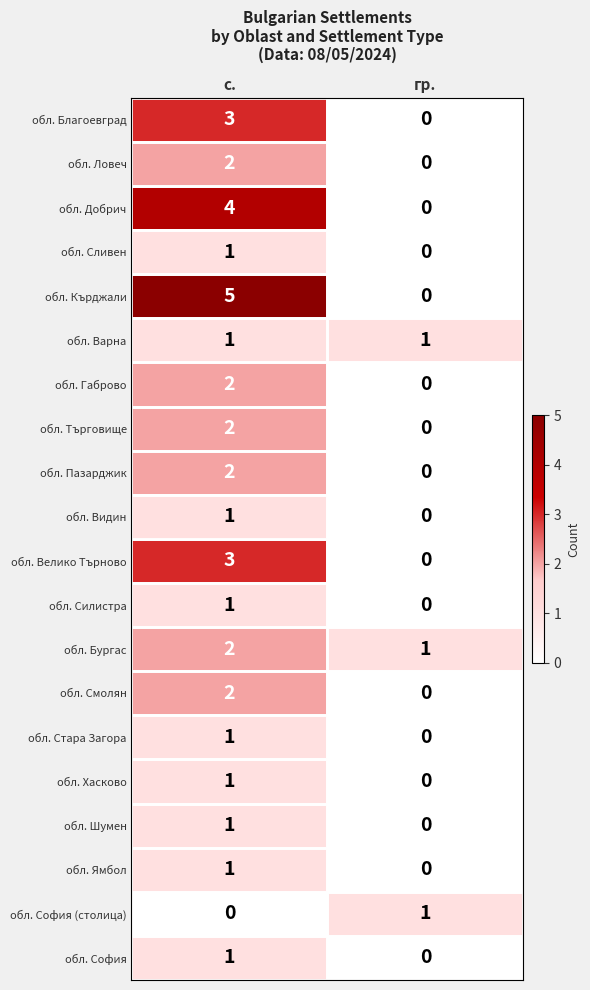

Is the value of обл. Сливен at с. greater than the value of обл. Ловеч at гр.?

Yes